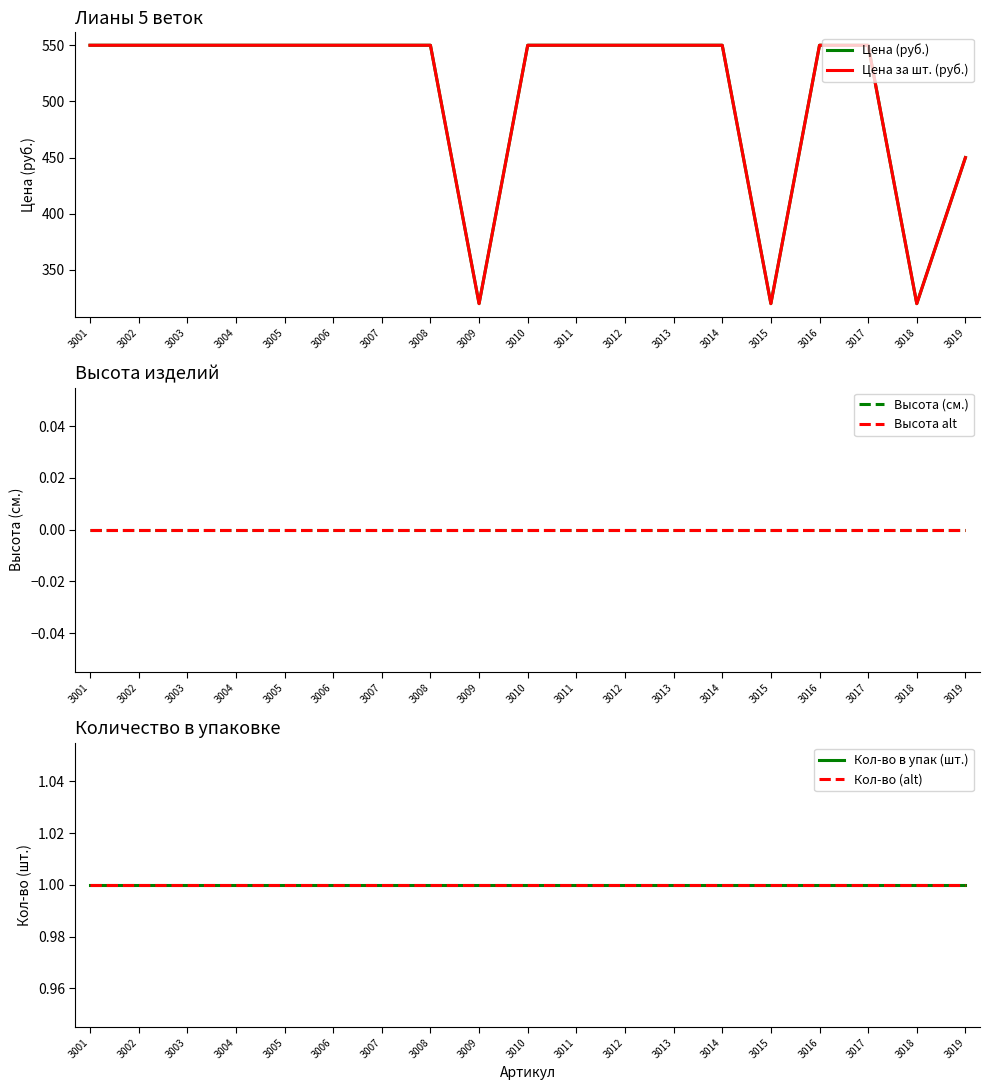

Which category has the lowest value across all series?

З001